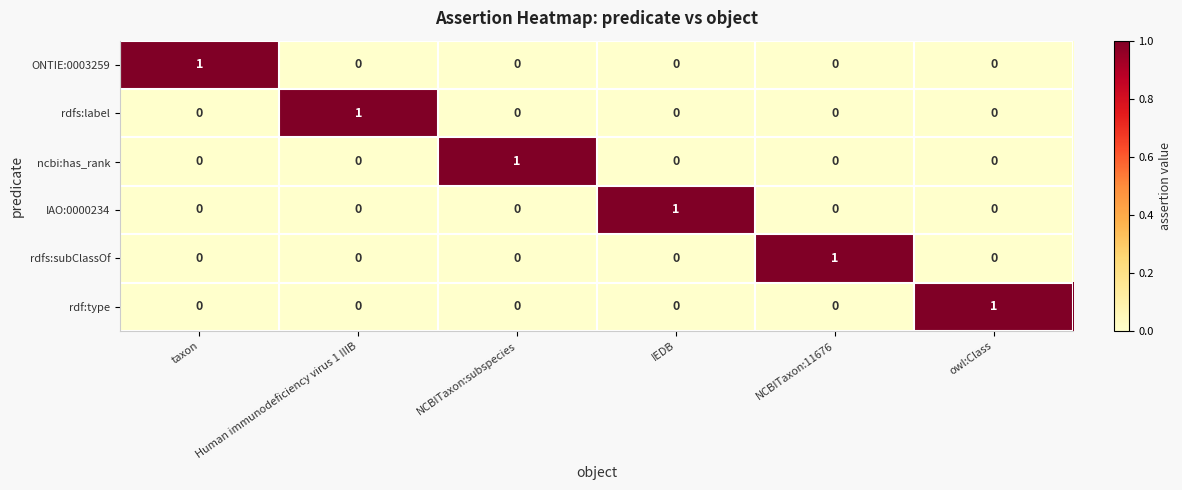

Is it true that IAO:0000234 equals -1 at owl:Class?

False